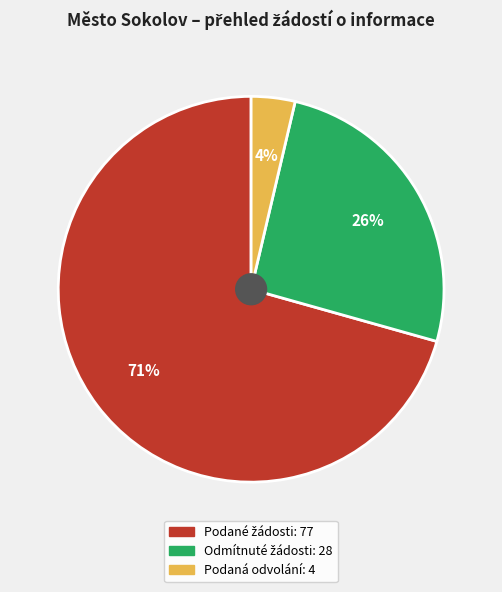

To the nearest percent, what is the average slice percentage?

33%